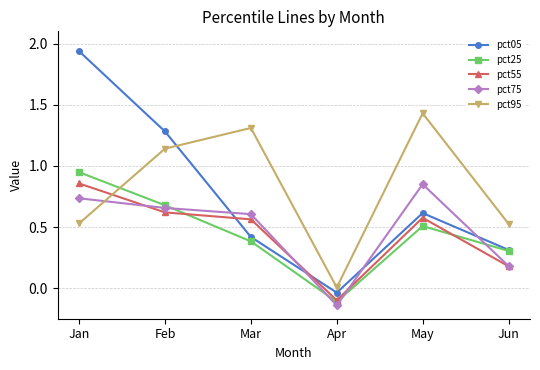

At which label is pct25 closest to 0?

Apr